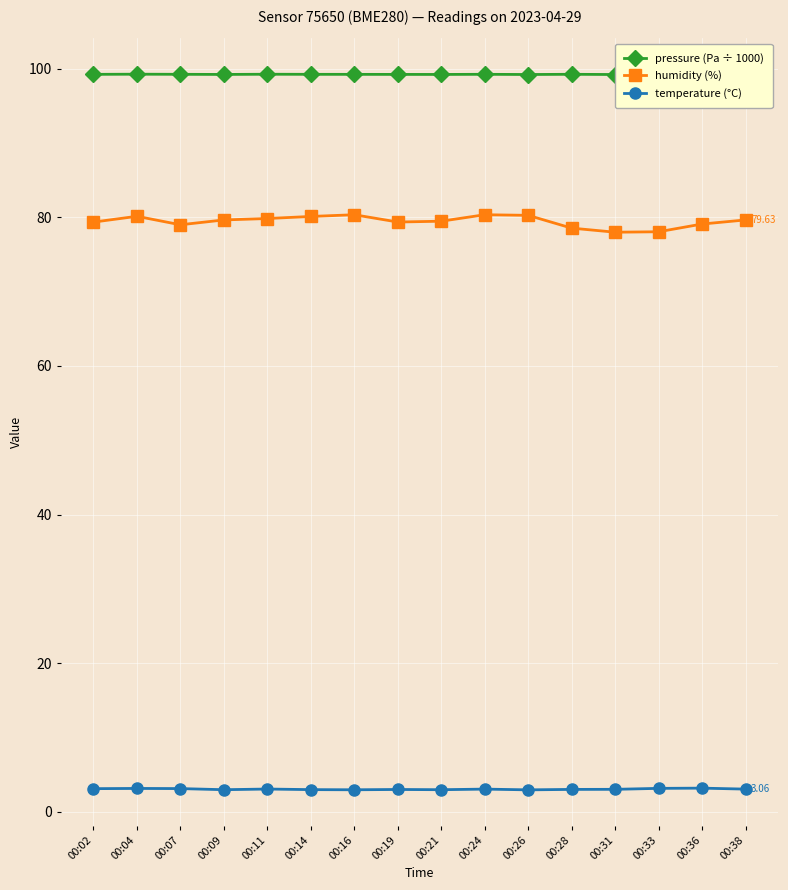

The value of pressure (Pa ÷ 1000) at 00:14 is 99.2. True or false?

True